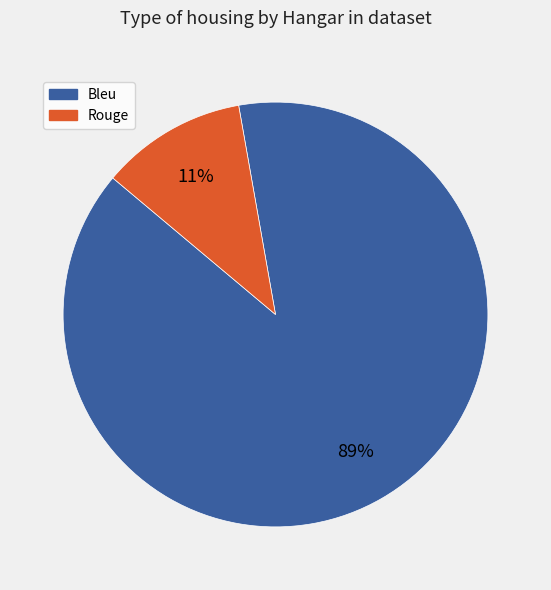

What is the smallest slice in the pie chart?

Rouge